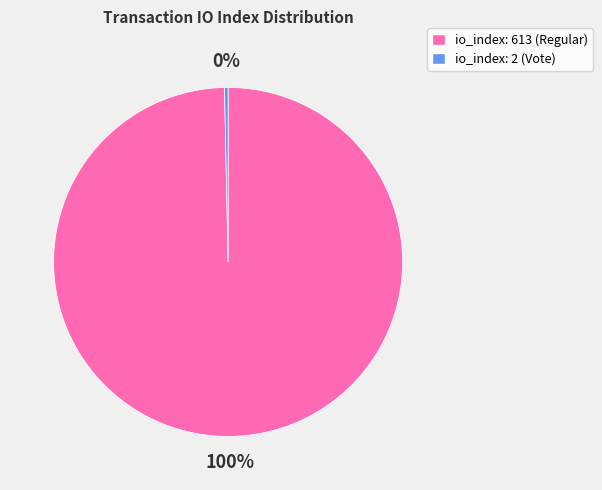

Count the number of slices in the pie.

2